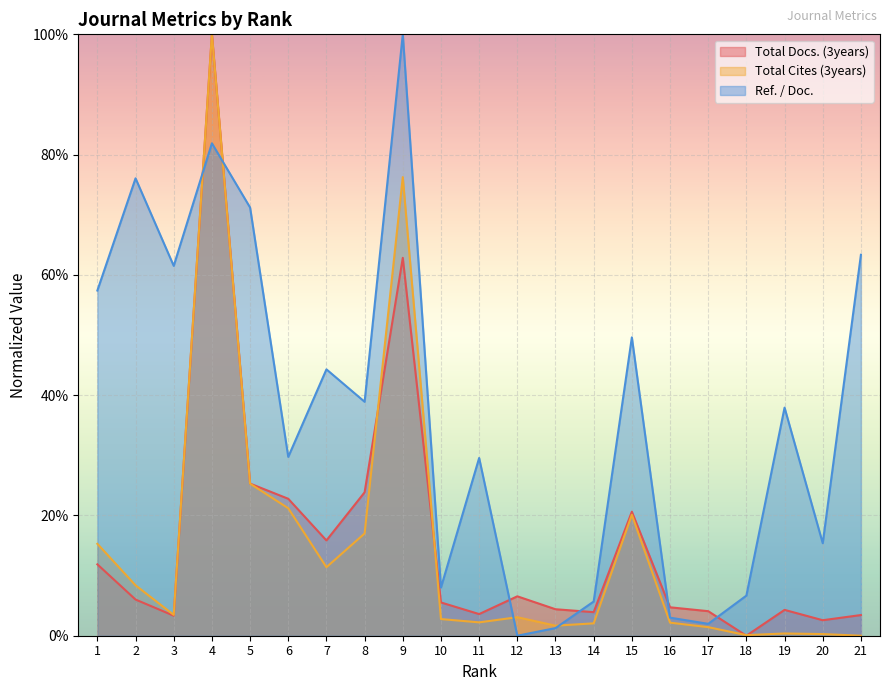

What is the value of the Total Cites (3years) point at the 16th from the left?

2.2